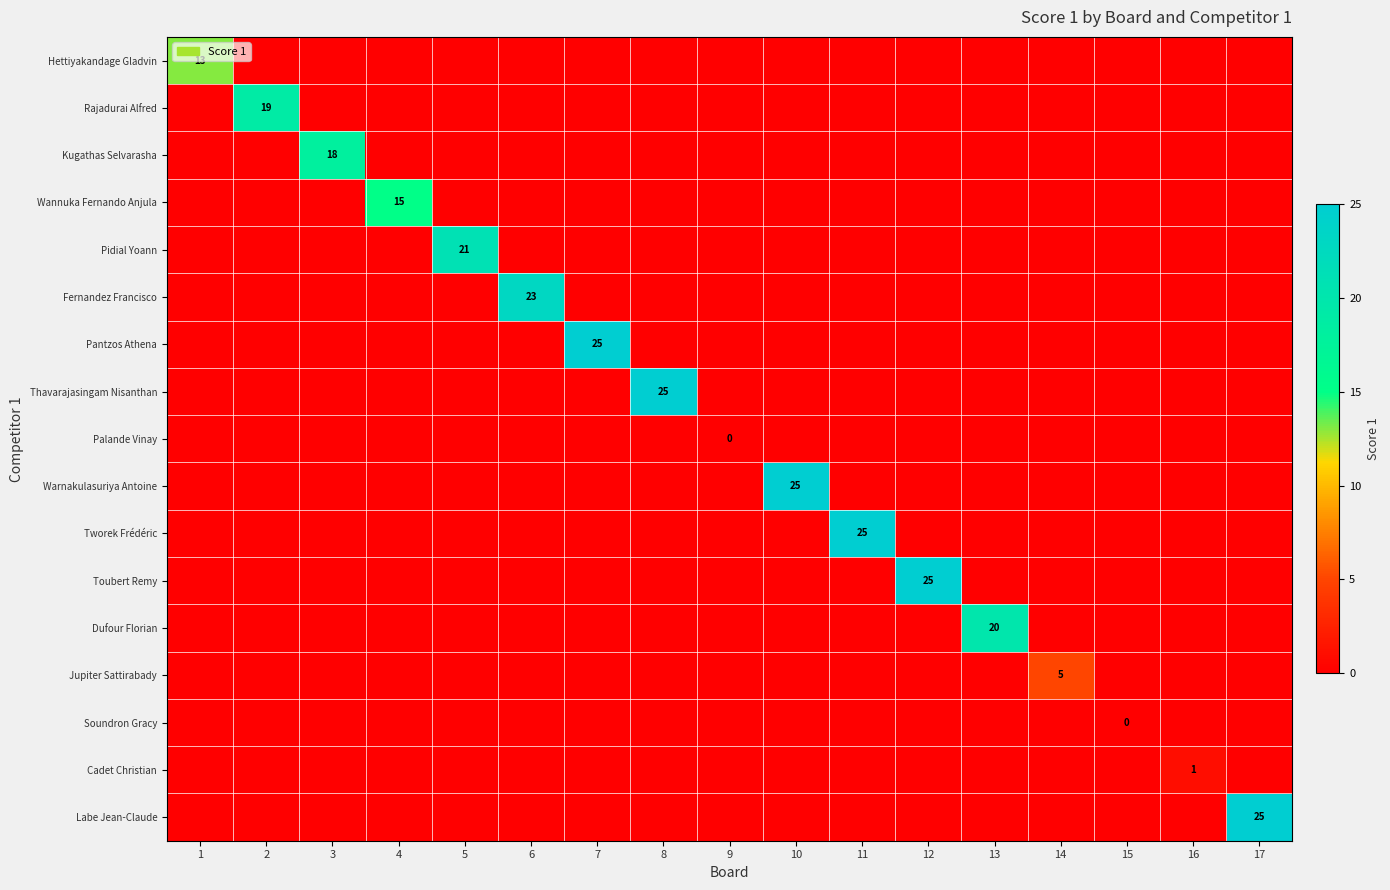

Is it true that Dufour Florian equals 31 at 13?

False